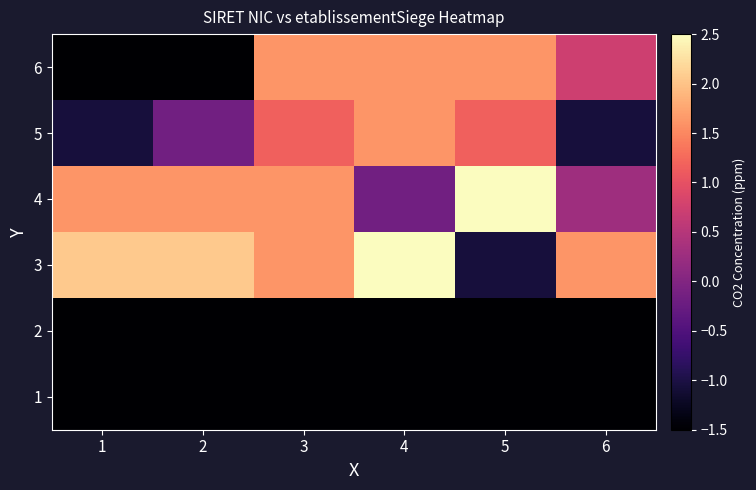

Which series has the largest total across all categories?

3